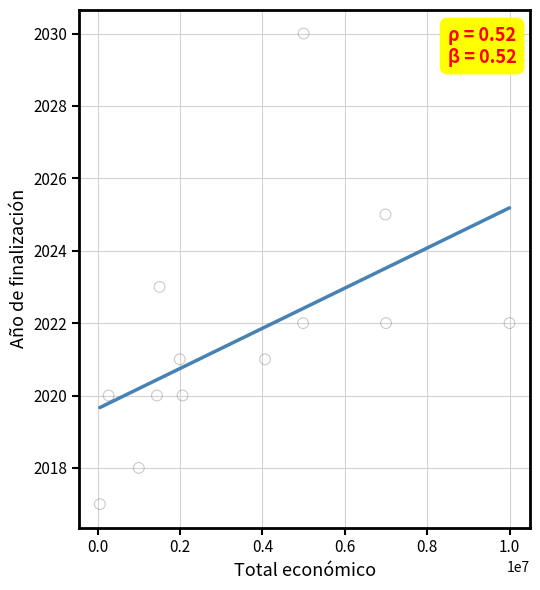

What is the range of Y values (max minus min)?

13